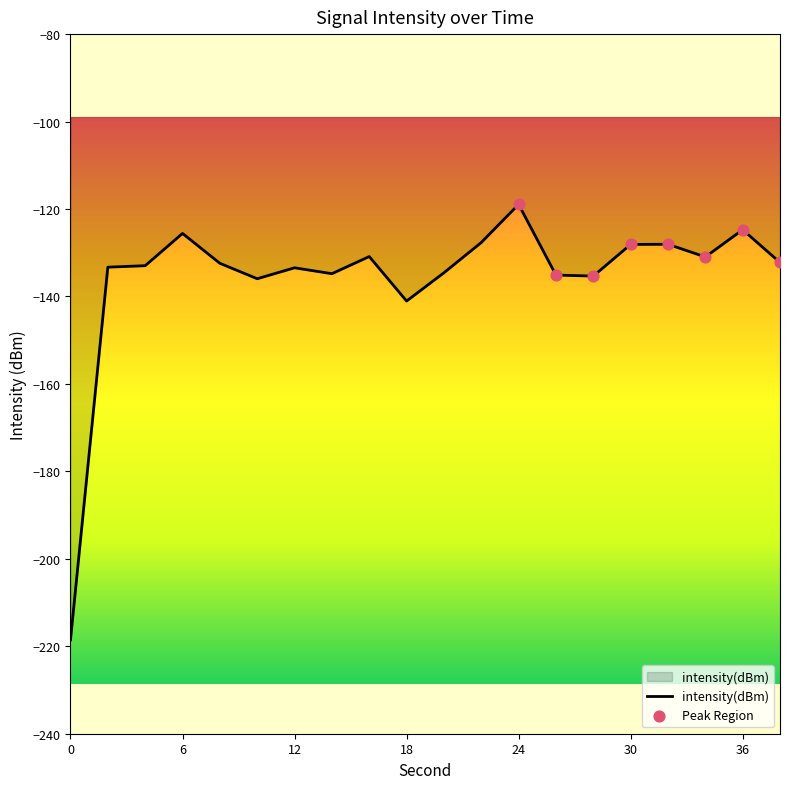

What is the maximum value shown in the chart?

-118.9